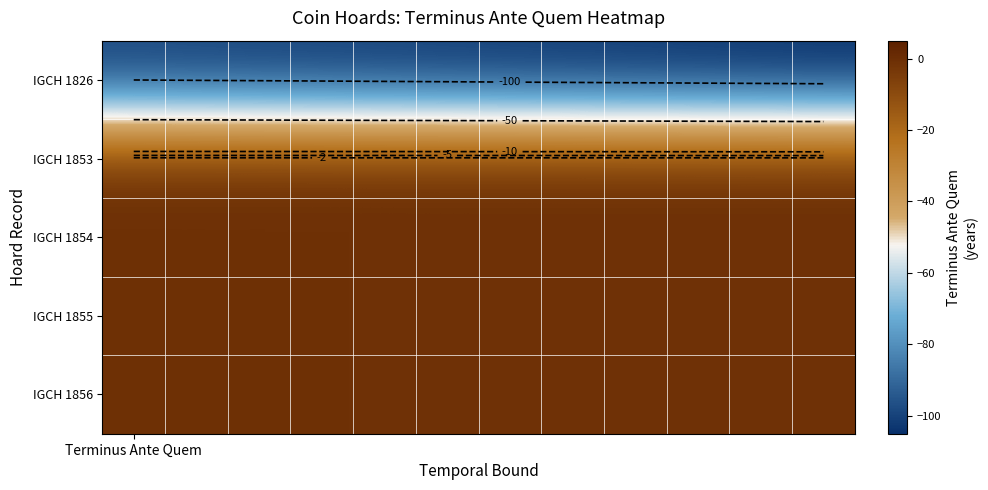

Between 5 and 4, which is larger?

4